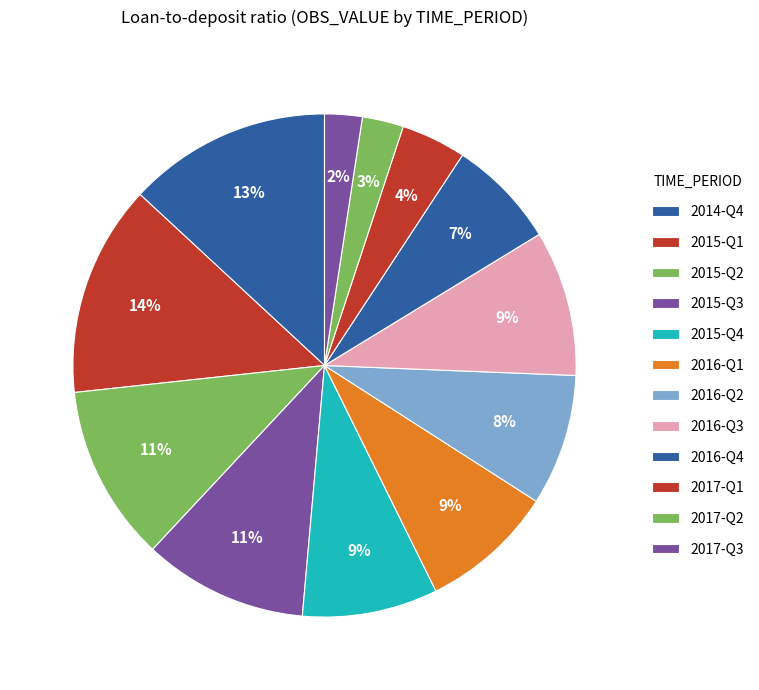

How many slices are in this pie chart?

12